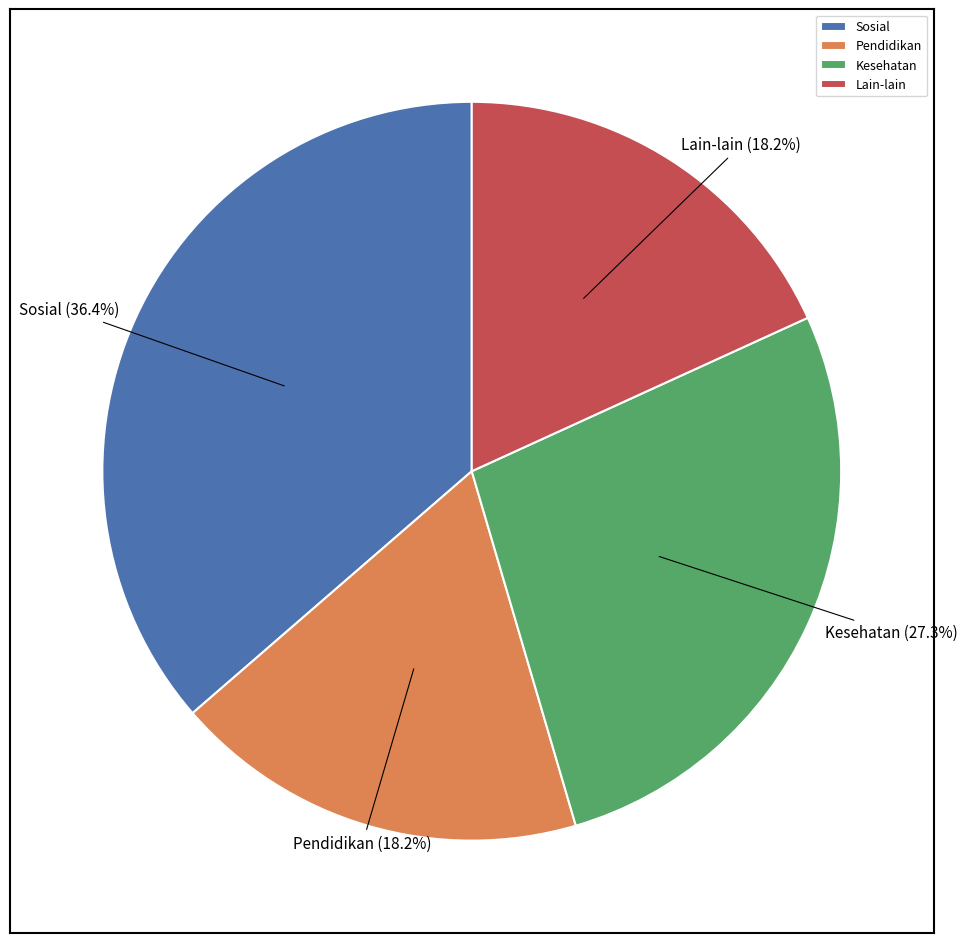

The Sosial slice represents 36% of the pie. True or false?

True